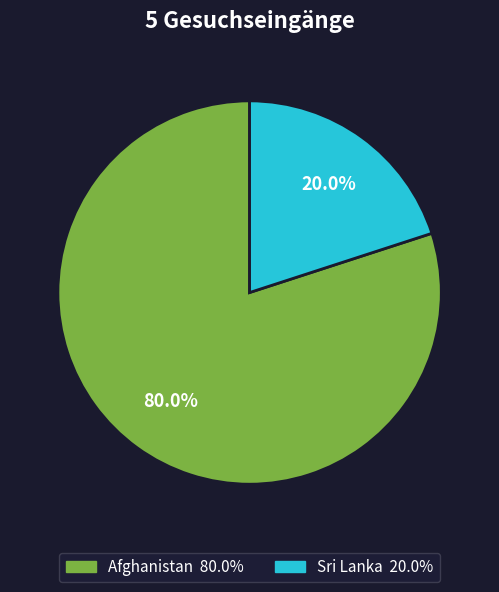

What portion of the pie excludes Sri Lanka?

80.0%